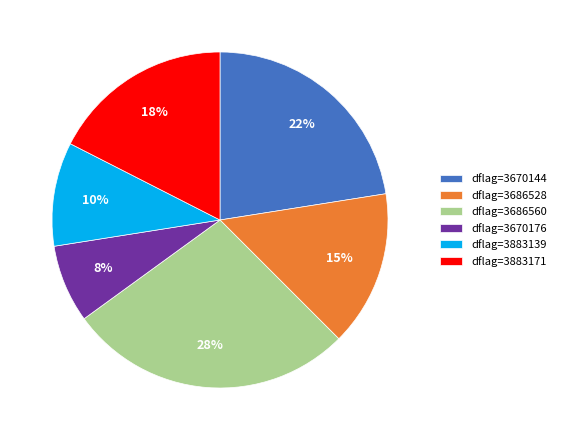

Is there any slice that represents more than half of the pie?

No